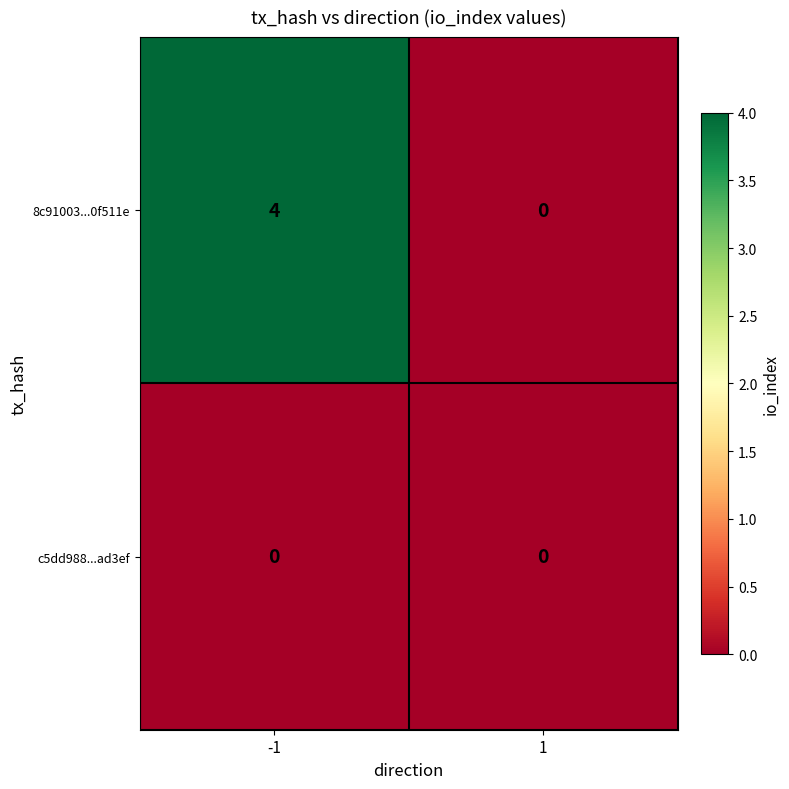

Rank the series at -1 from lowest to highest value.

c5dd988...ad3ef, 8c91003...0f511e